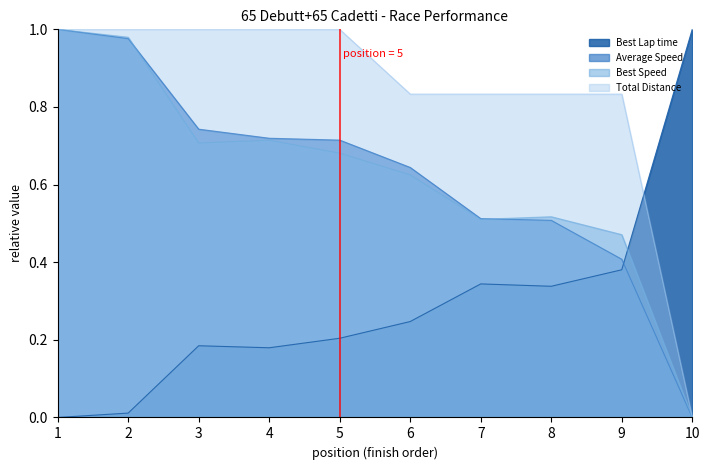

True or false: Average Speed and Total Distance intersect in this chart.

False